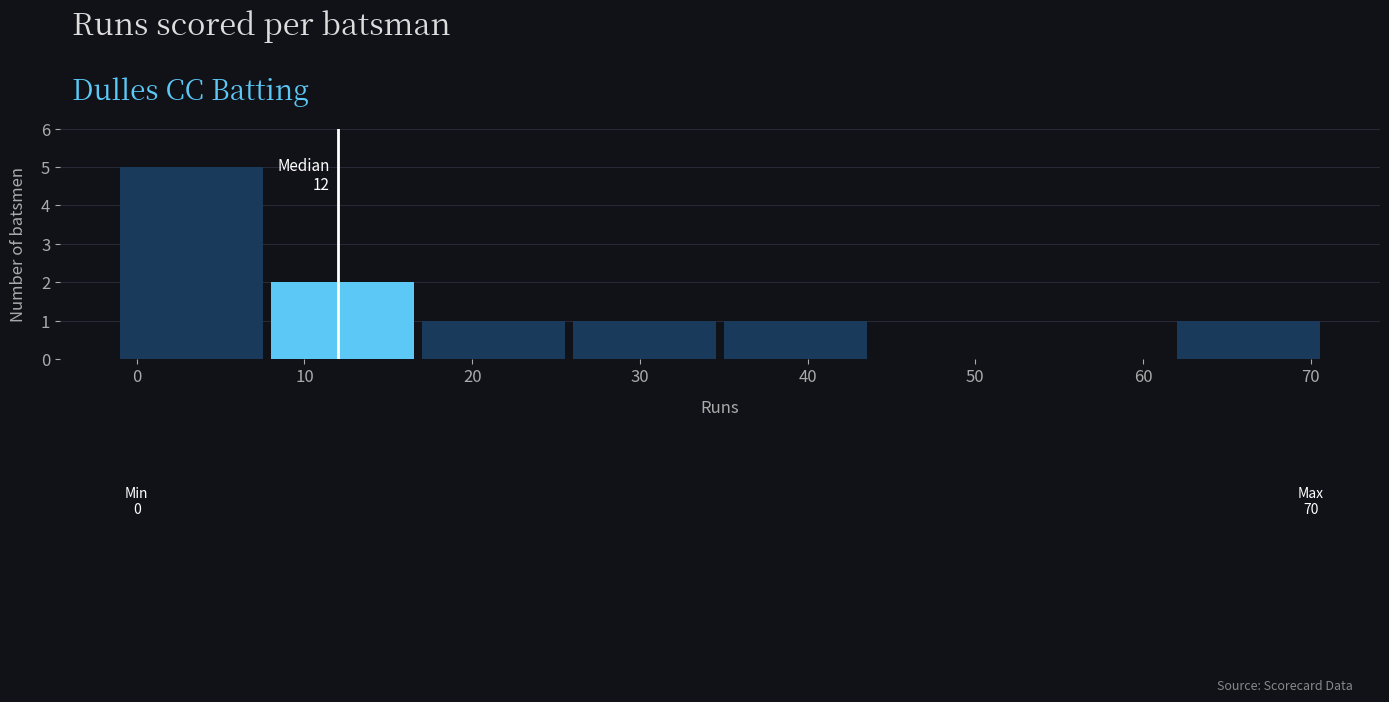

Which range on the x-axis has the tallest bar?

-1 to 8